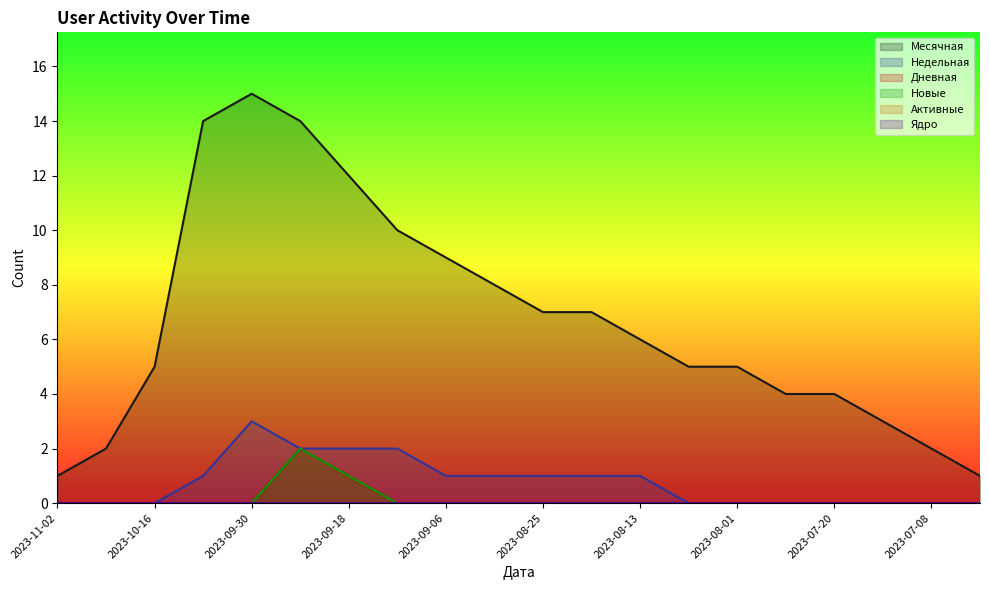

List the series in order of their peak value, highest first.

Месячная, Недельная, Дневная, Новые